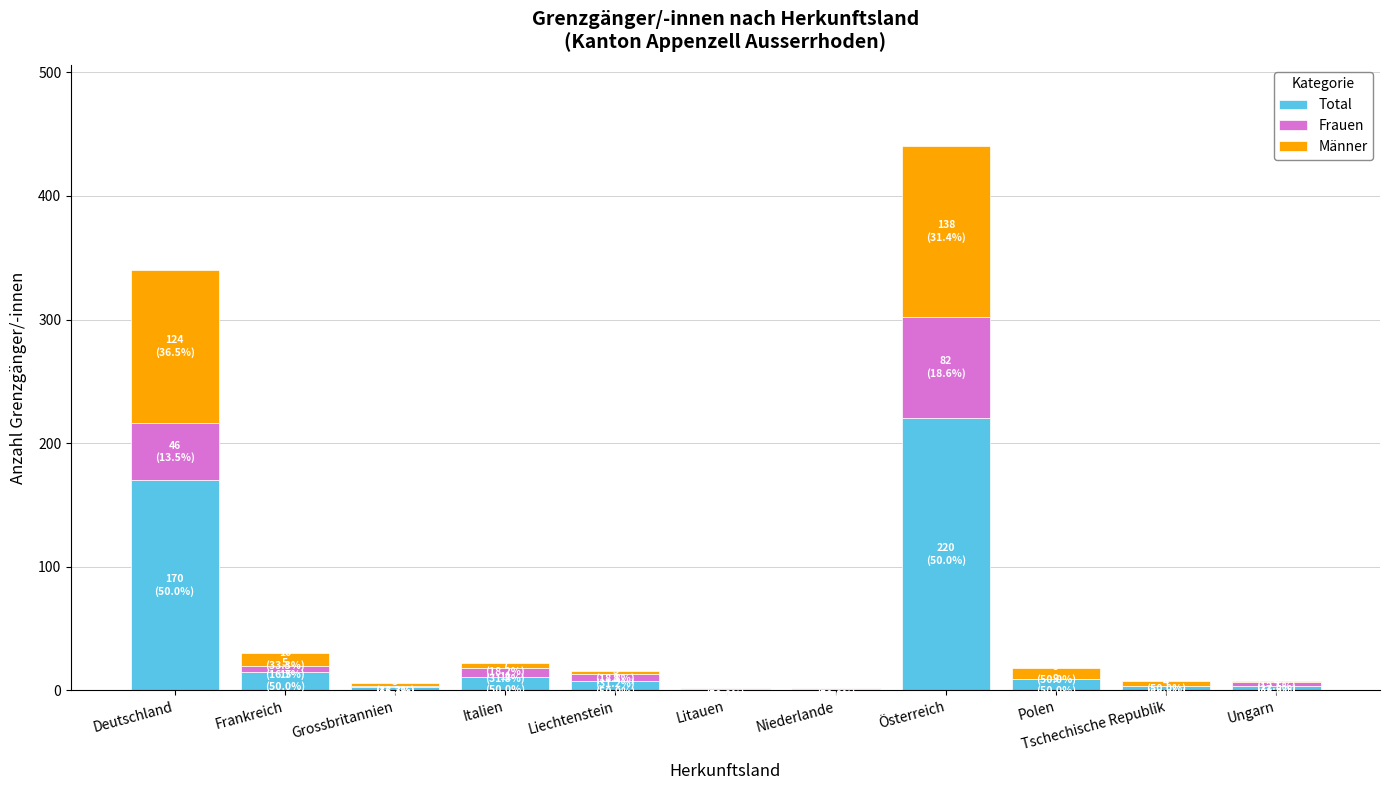

True or false: Total has a value of 220 at Österreich.

True